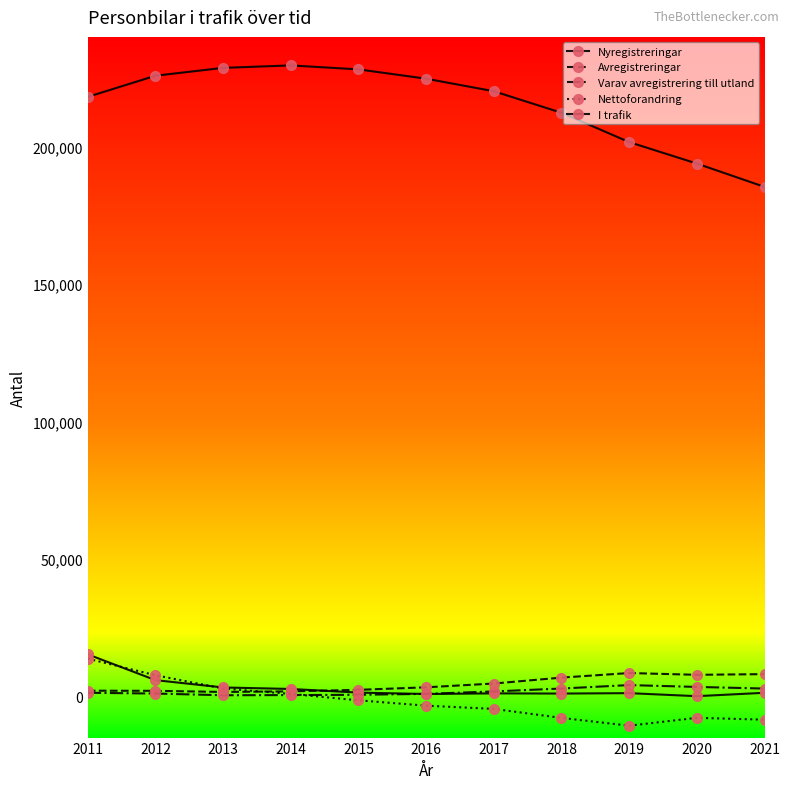

True or false: I trafik has more than 2 points higher than both neighbors.

False